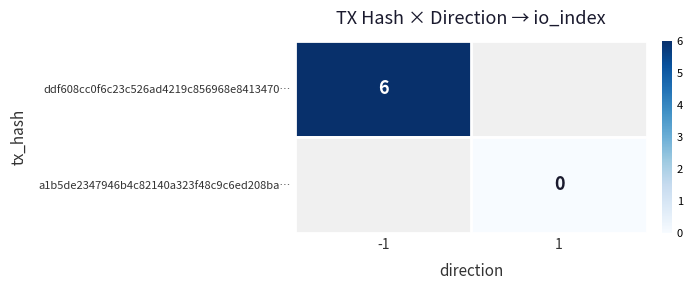

Between 1 and -1, which is larger?

-1